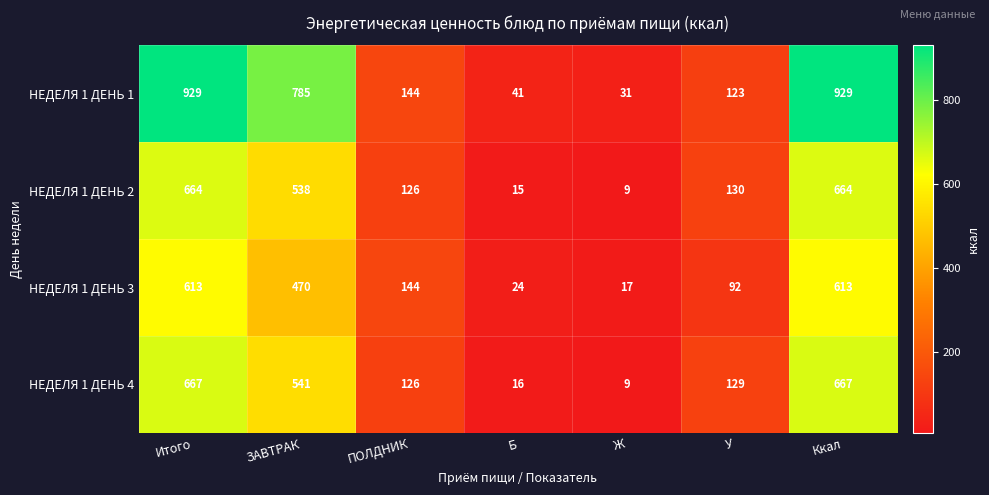

What is the difference between the maximum and minimum values in the НЕДЕЛЯ 1 ДЕНЬ 1 series?

898